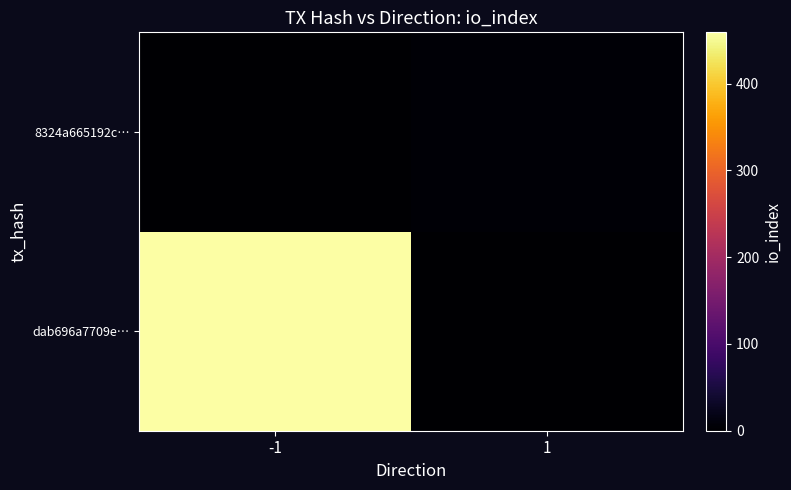

List the series in order of their peak value, lowest first.

8324a665192c…, dab696a7709e…